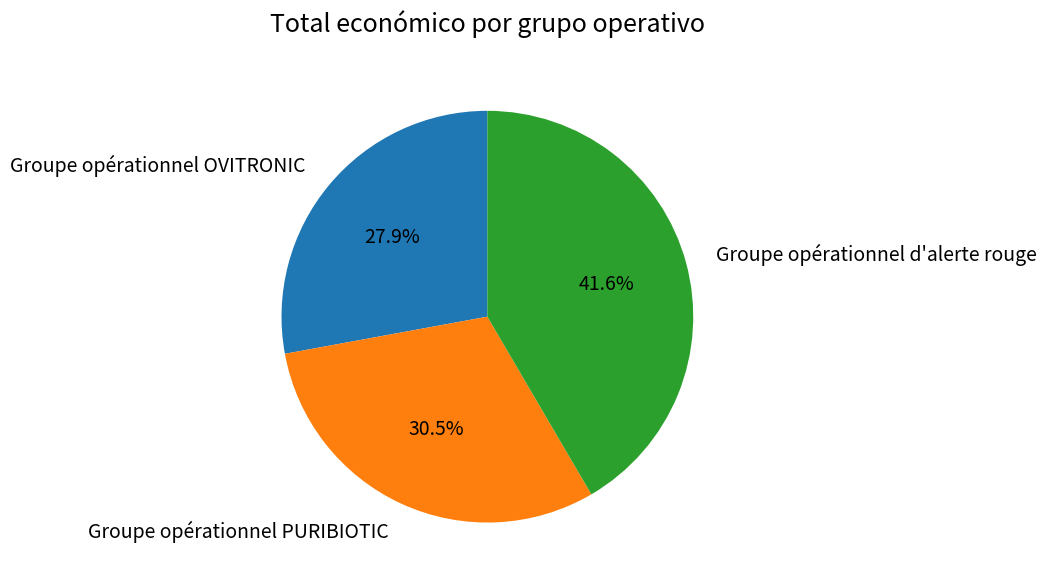

The Groupe opérationnel OVITRONIC slice represents 28% of the pie. True or false?

True